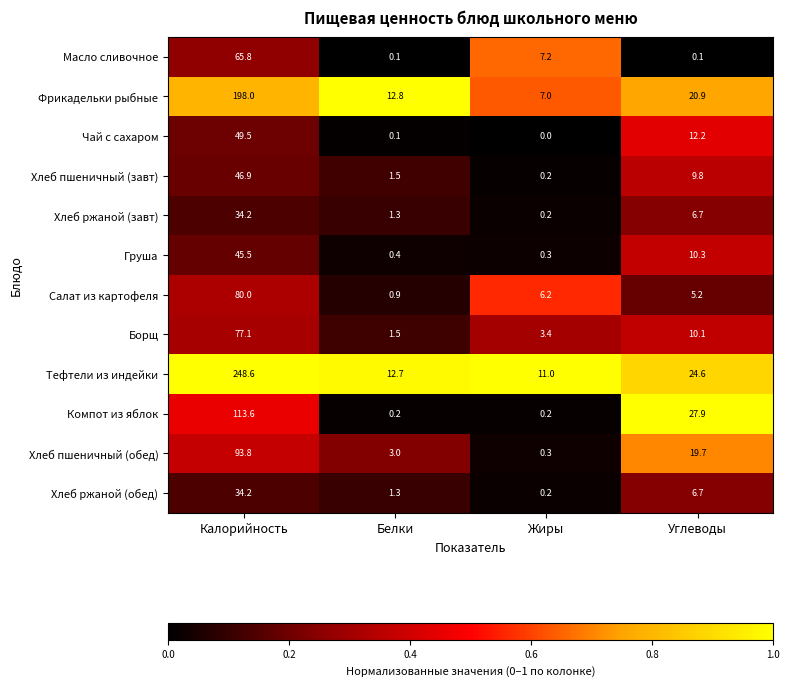

What is the maximum value shown in the chart?

248.6